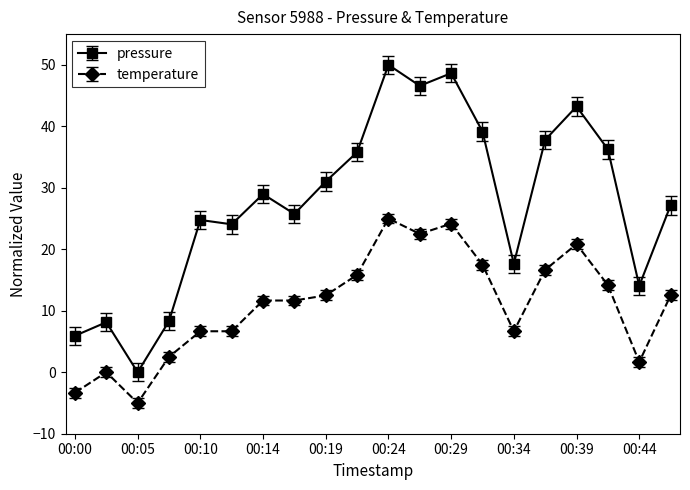

List the series in order of their peak value, lowest first.

temperature, pressure